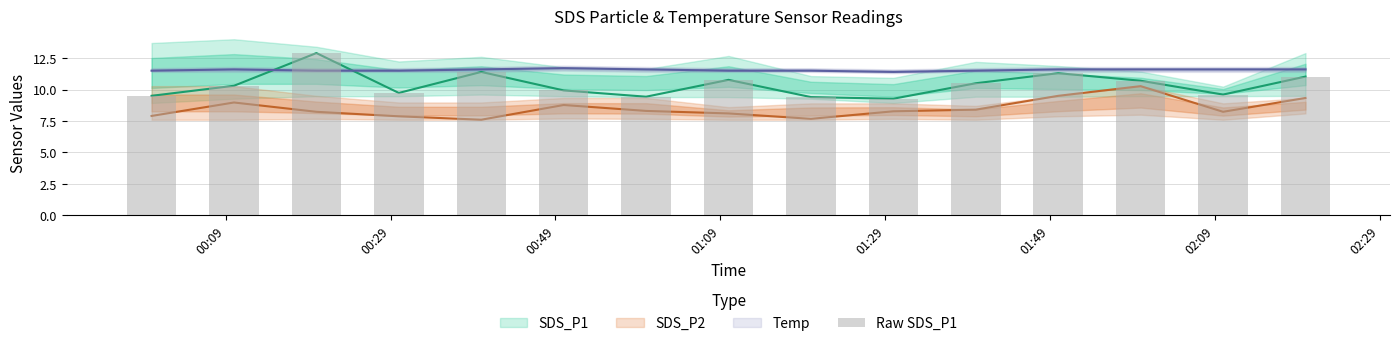

What is the difference between the maximum and second lowest values?

3.5